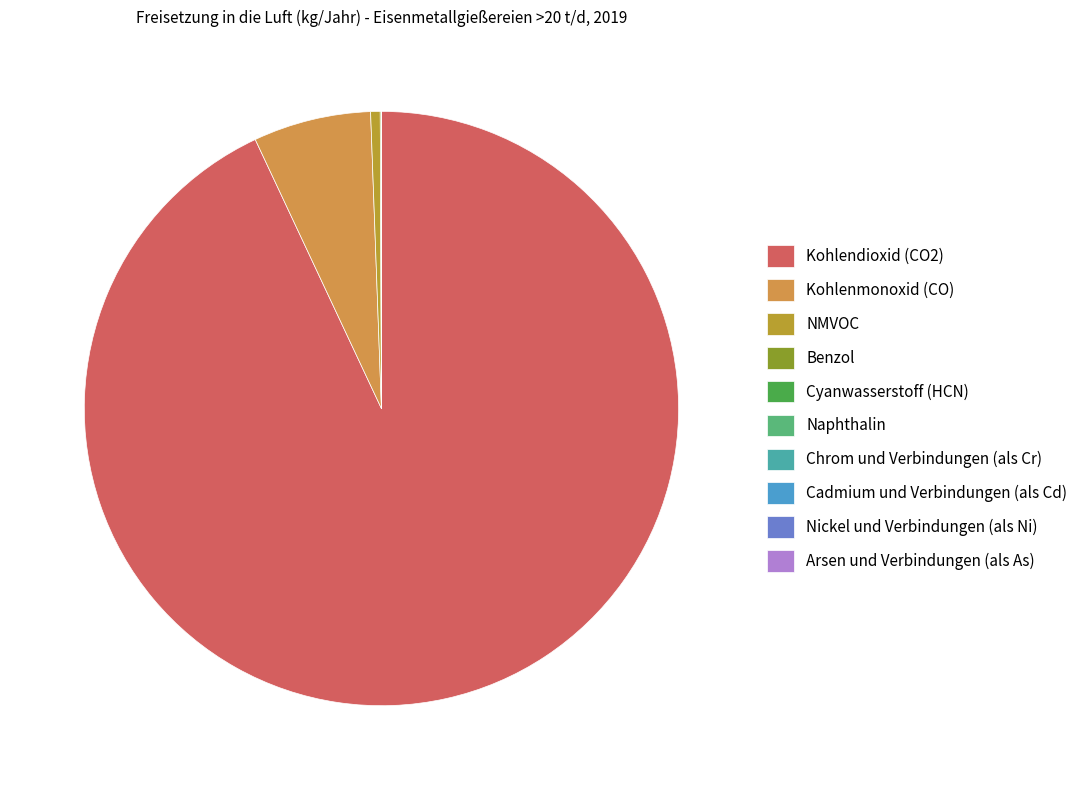

What is the smallest slice in the pie chart?

Arsen und Verbindungen (als As)